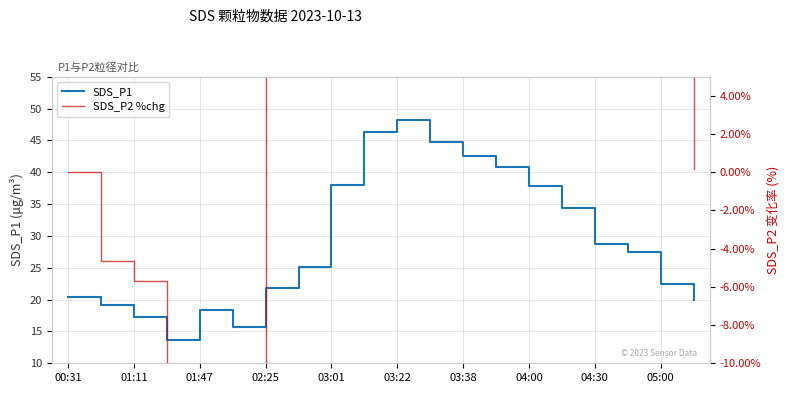

Does the chart have visible grid lines?

Yes